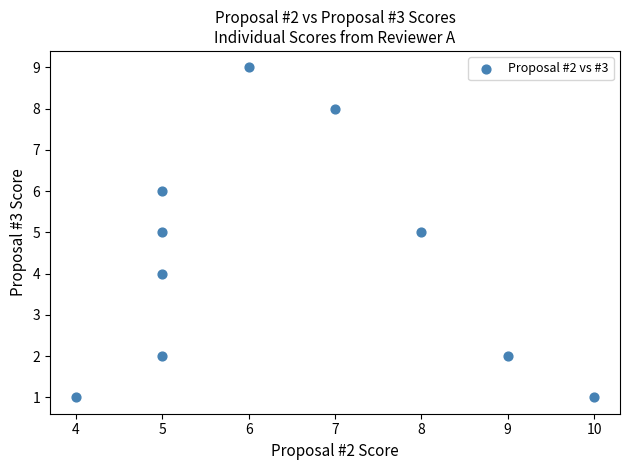

What is the range of Y values (max minus min)?

8